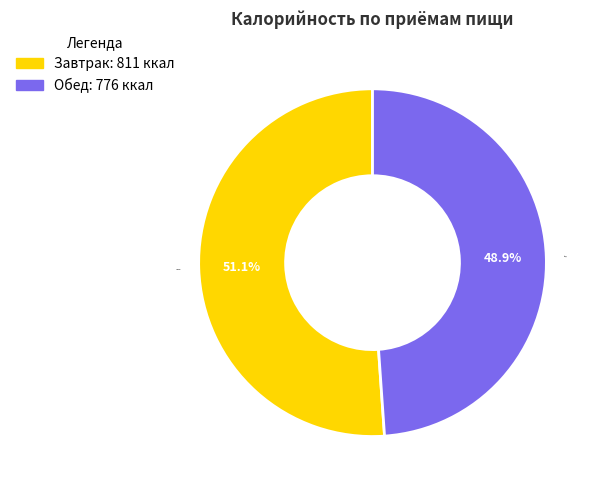

How many segments does this pie chart have?

2